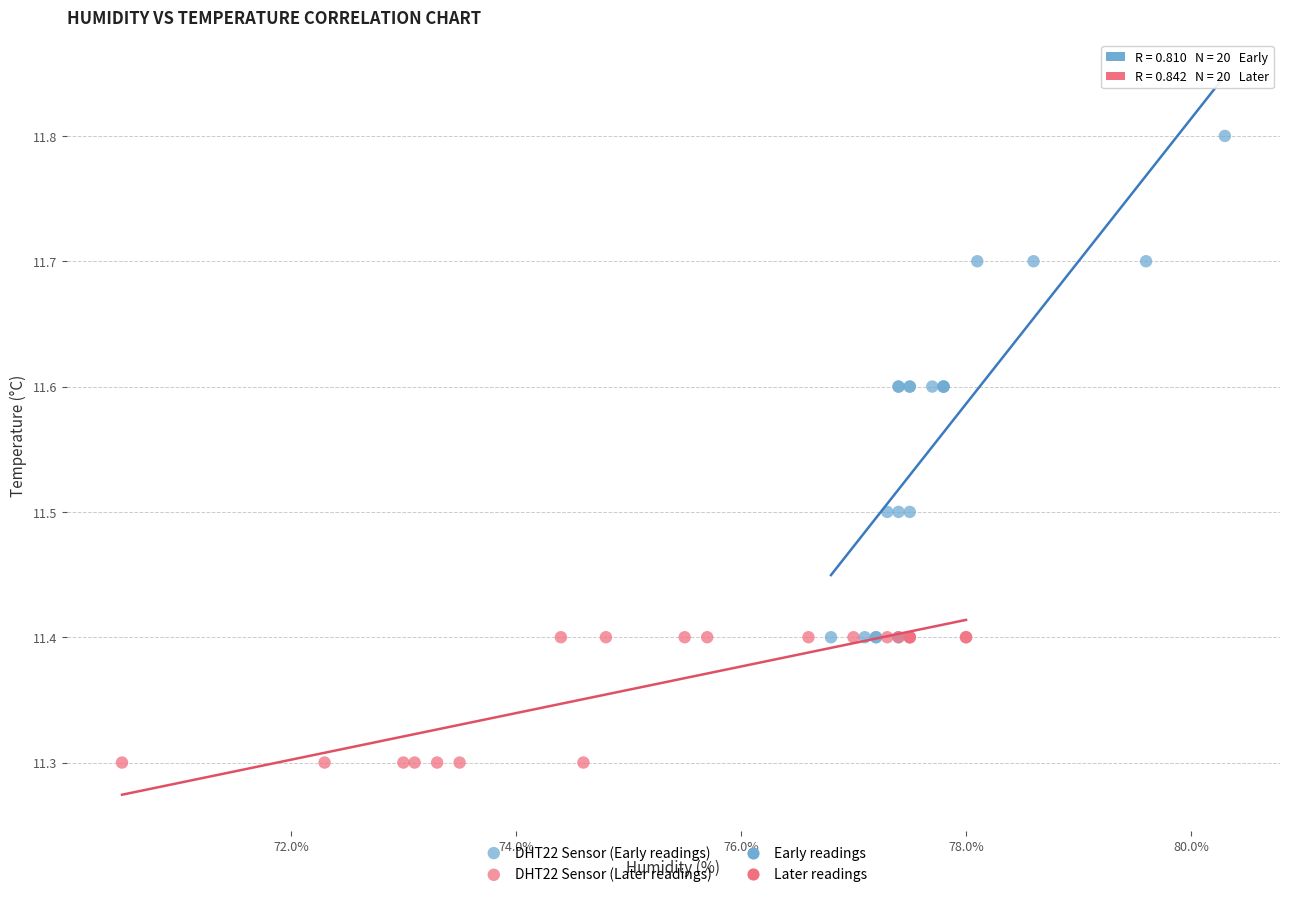

Which series has the largest Y range (max minus min)?

DHT22 Sensor (Early readings)